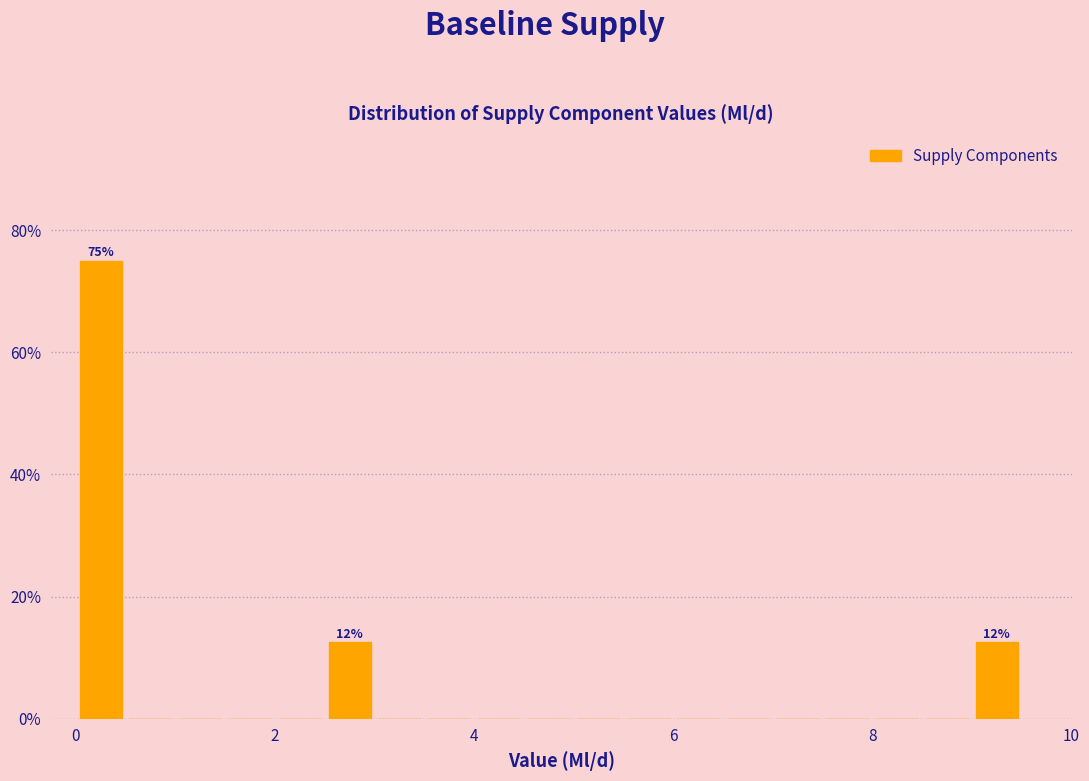

Read against the x-axis, roughly where is the centre of the tallest bar?

0.2